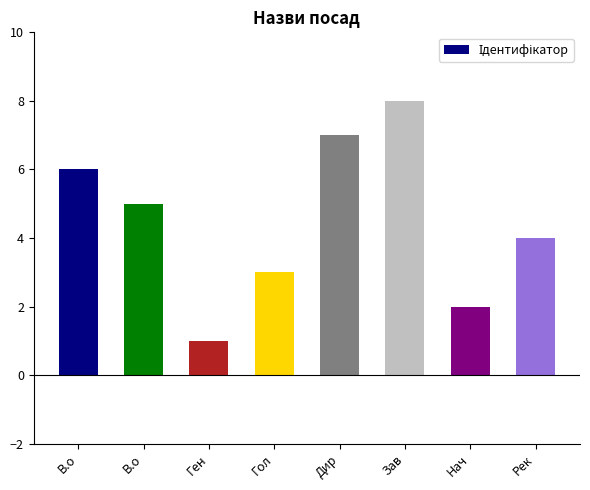

What is the value of the 6th bar from the left?

8